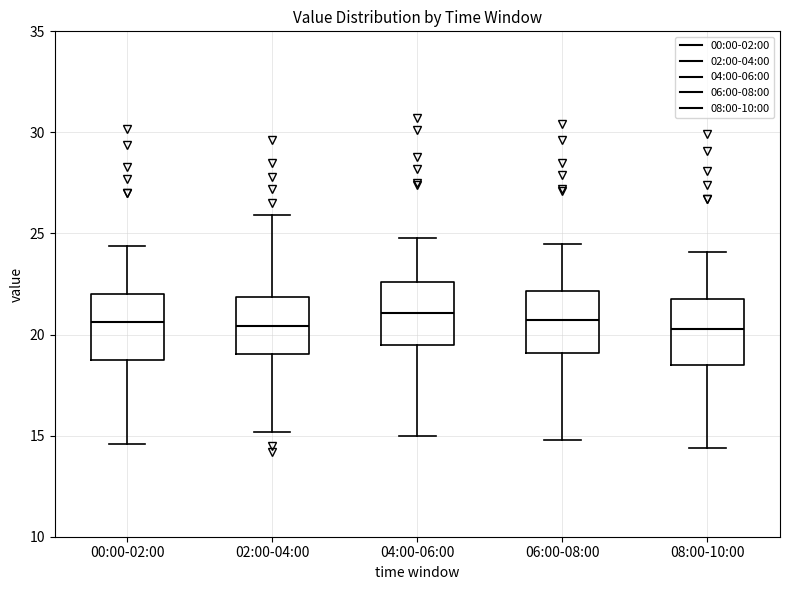

Reading left to right, transcribe this box plot: for each box, give where its median line is, the range the box spans, and where its two whiskers end, as read against the y-axis. The values are not printed on the chart, so give them approximately, as read against the axis.

00:00-02:00: median 20.5, box 18.5 to 22.0, whiskers 14.5 to 24.5
02:00-04:00: median 20.5, box 19.0 to 22.0, whiskers 15.0 to 26.0
04:00-06:00: median 21.0, box 19.5 to 22.5, whiskers 15.0 to 25.0
06:00-08:00: median 20.5, box 19.0 to 22.0, whiskers 15.0 to 24.5
08:00-10:00: median 20.5, box 18.5 to 22.0, whiskers 14.5 to 24.0